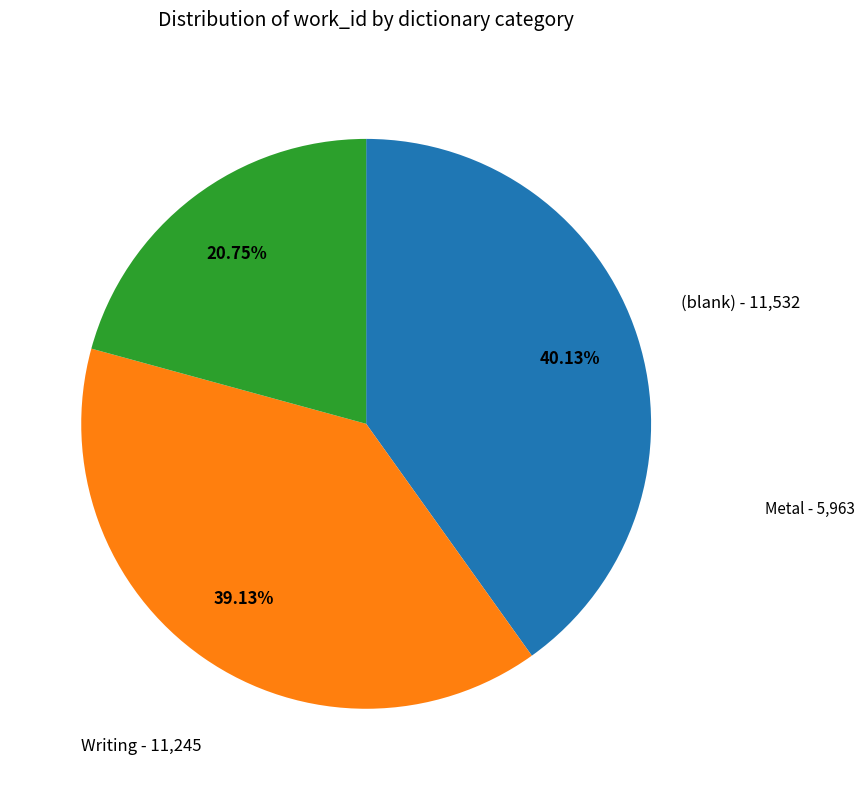

Is there any slice that represents more than half of the pie?

No